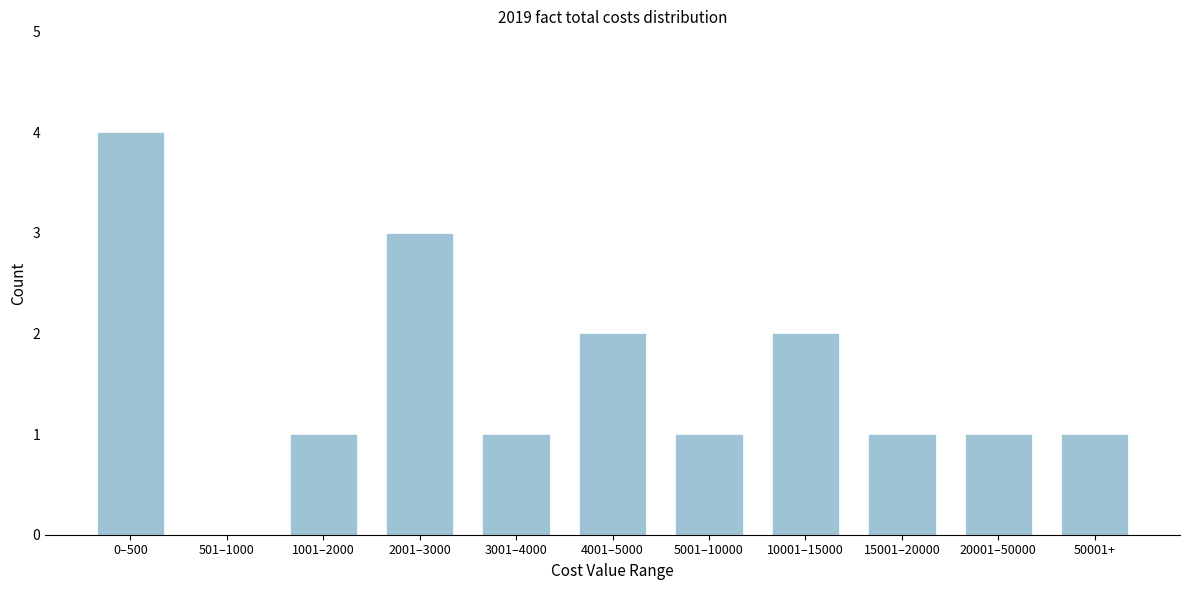

Reading right to left, transcribe all the data shown in this chart.

50001+=1	20001–50000=1	15001–20000=1	10001–15000=2	5001–10000=1	4001–5000=2	3001–4000=1	2001–3000=3	1001–2000=1	501–1000=0	0–500=4